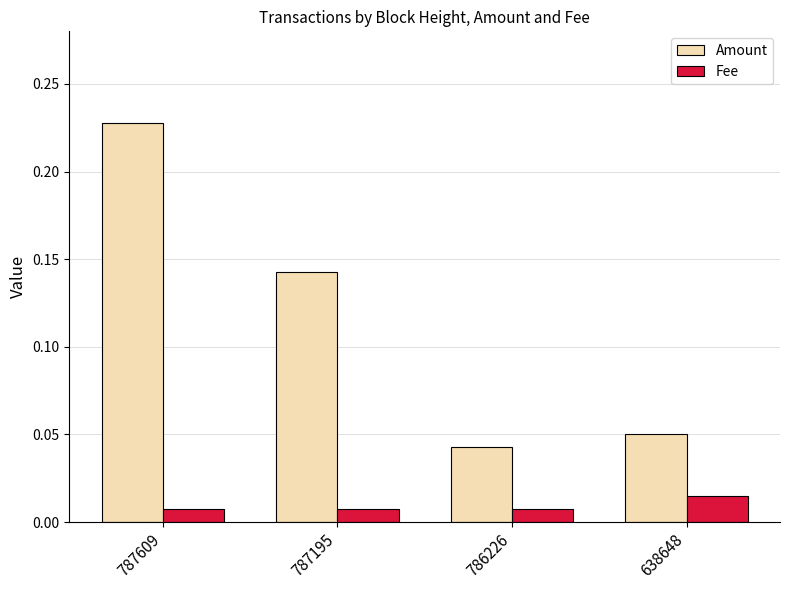

Is the value of Fee at 786226 greater than the value of Amount at 638648?

No